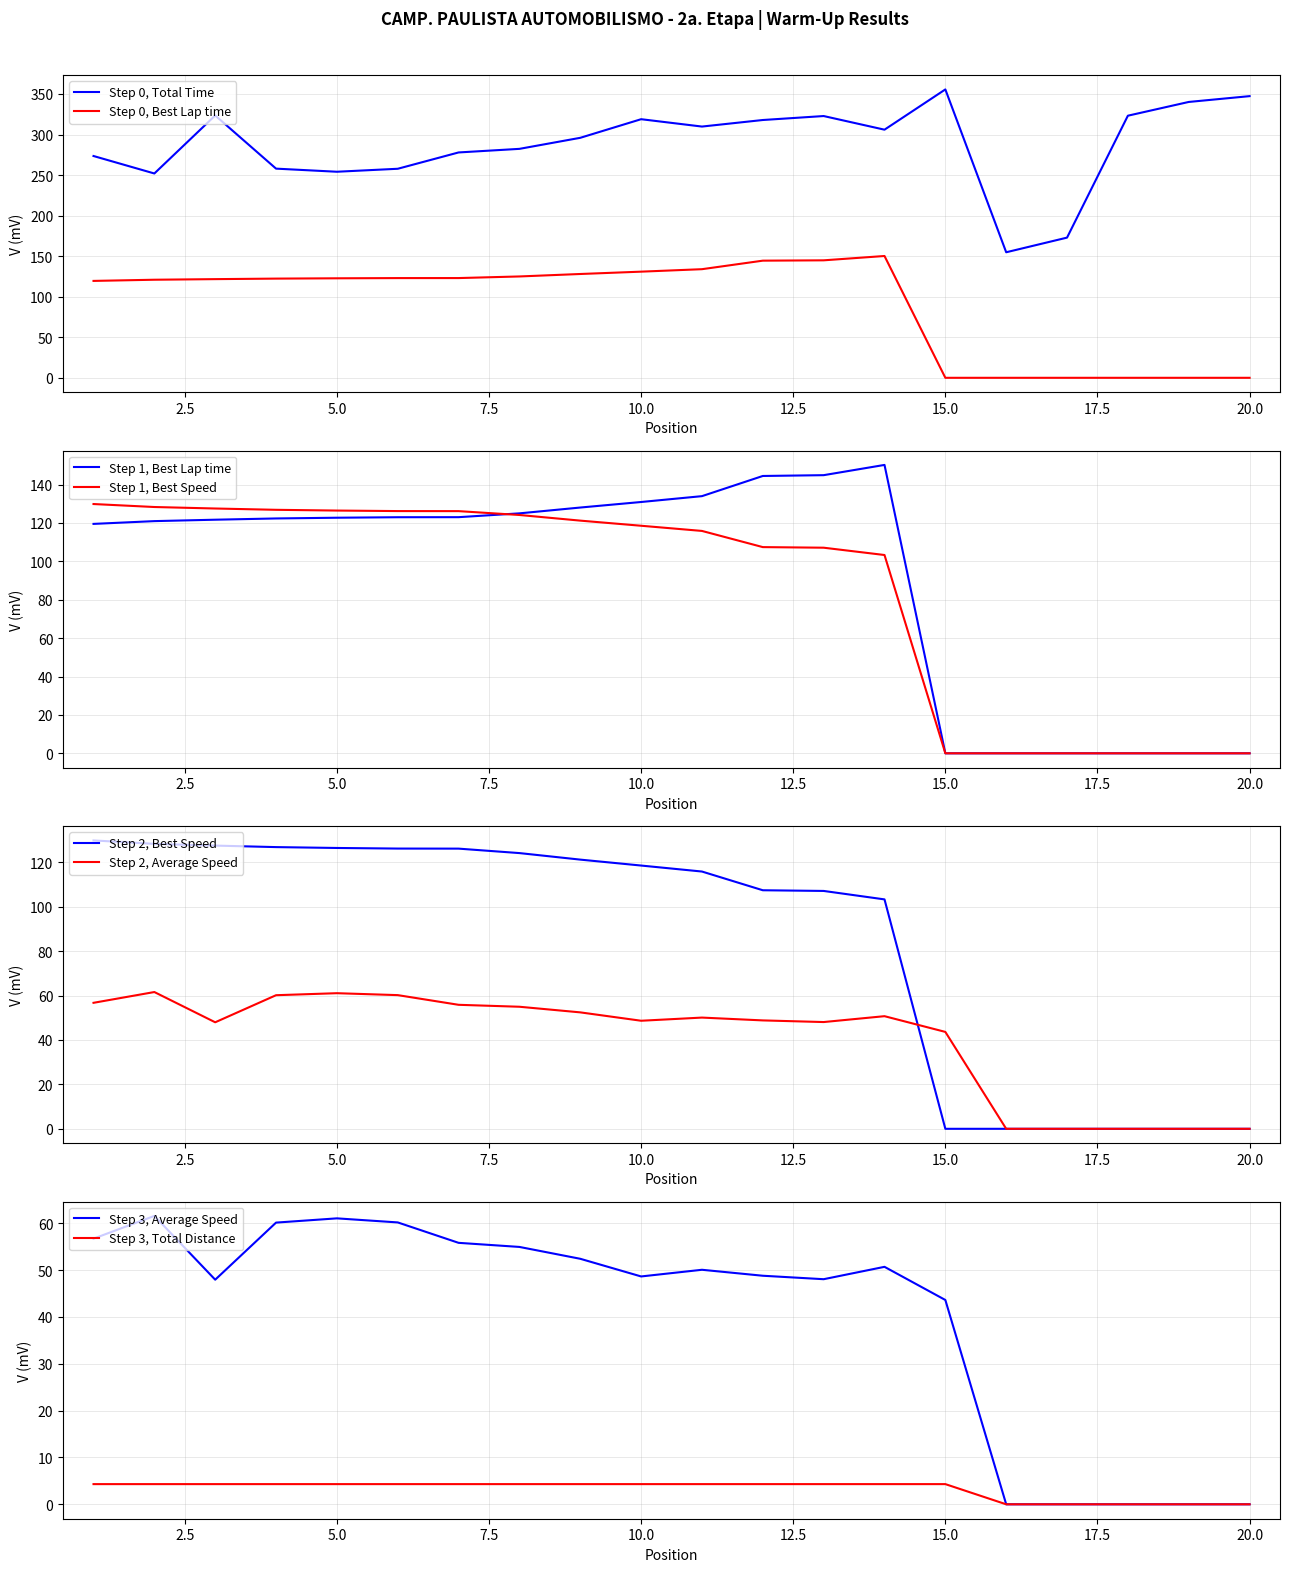

Where does the Total Distance series first go above 4?

1